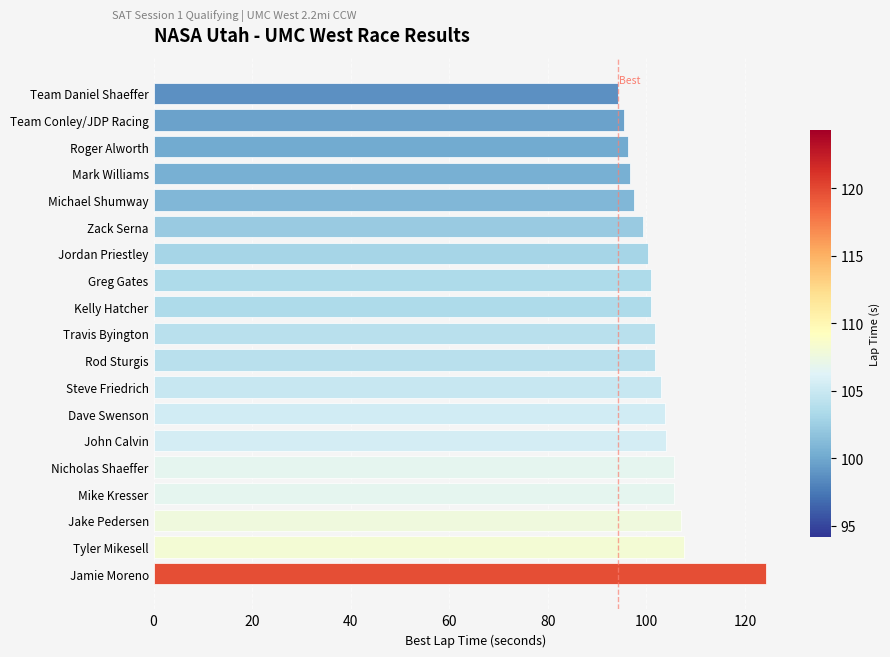

What is the value of the 18th bar from the top?

107.7